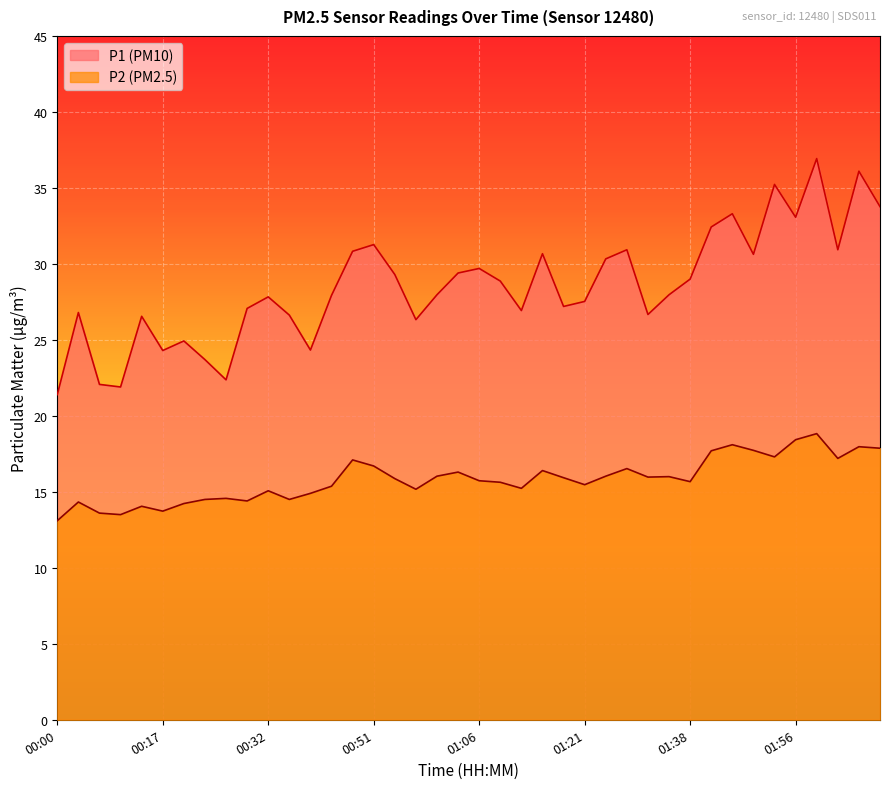

What is the highest value of the P2 series?

18.8